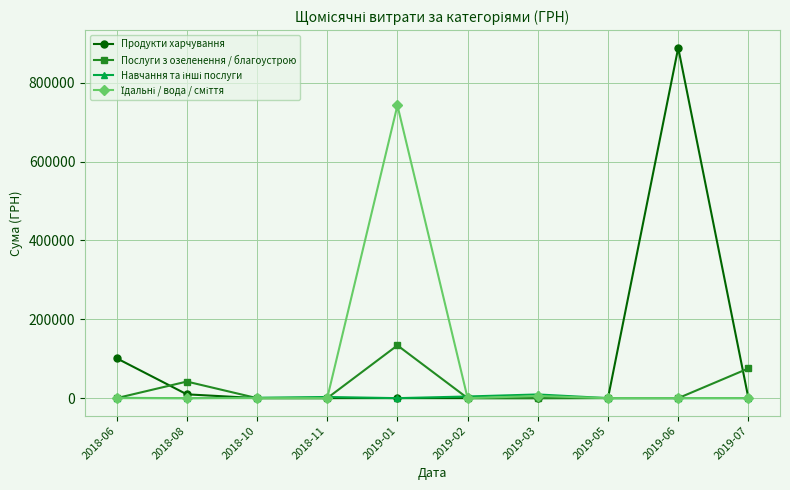

Where is the first local maximum for Послуги з озеленення / благоустрою?

2018-08